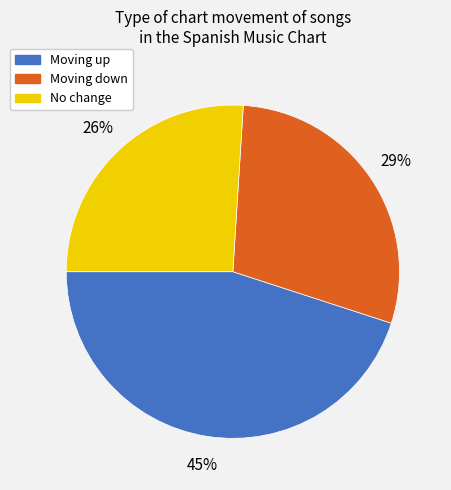

Is there a majority slice in this chart?

No